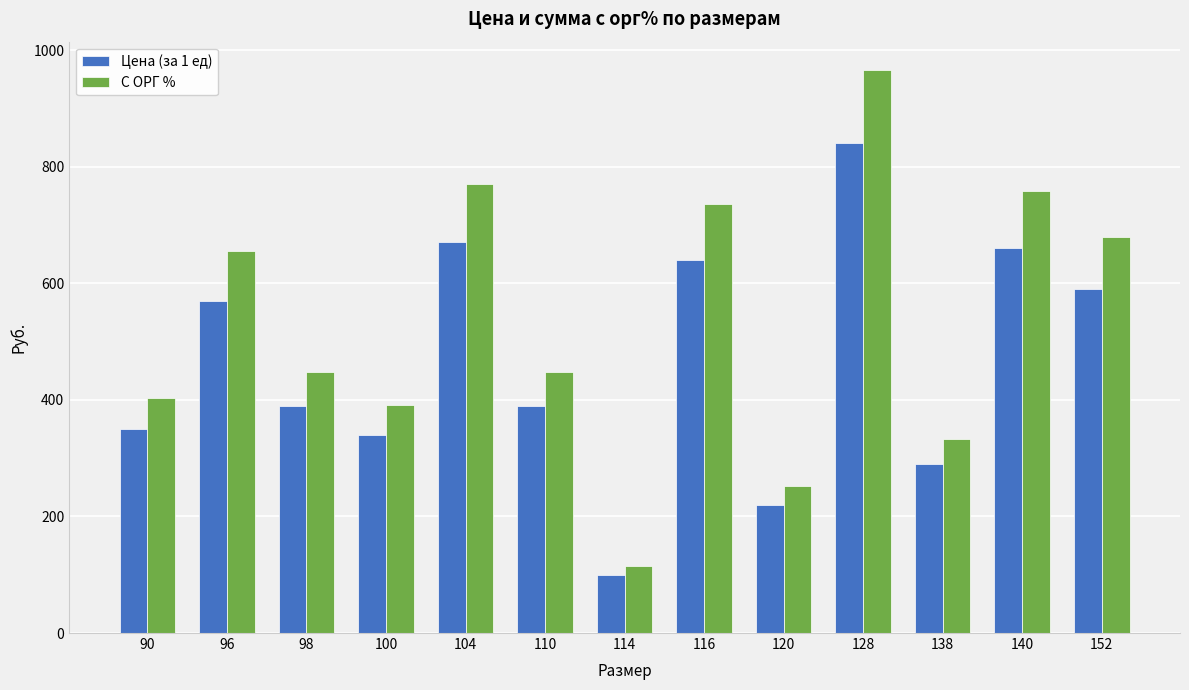

Which series has the largest range (max minus min)?

С ОРГ %